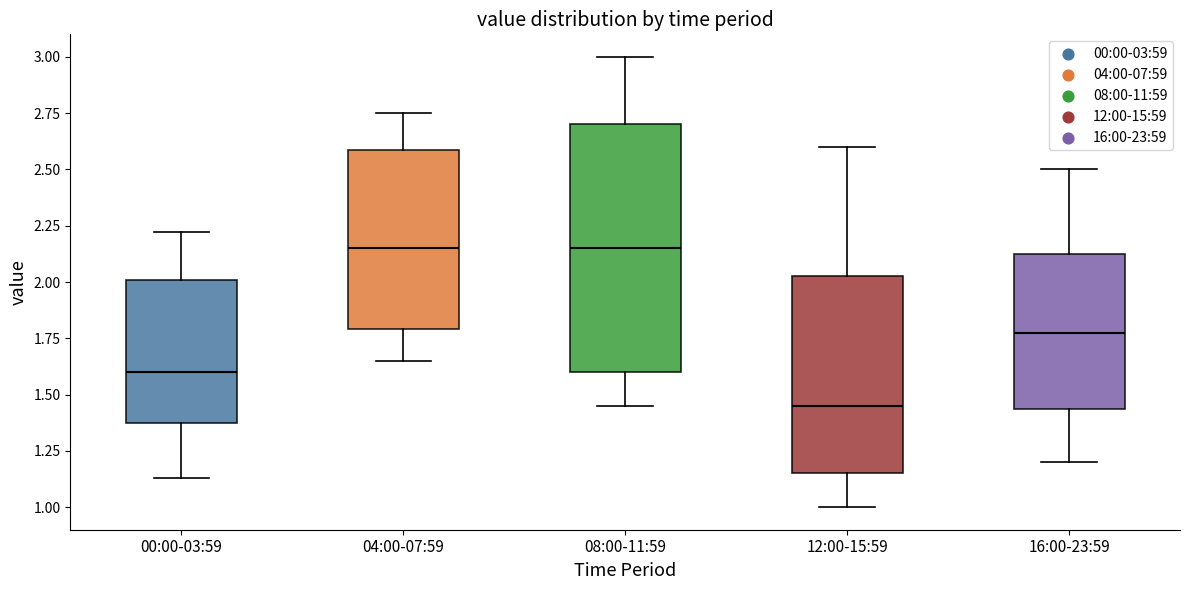

Reading left to right, transcribe this box plot: for each box, give where its median line is, the range the box spans, and where its two whiskers end, as read against the y-axis. The values are not printed on the chart, so give them approximately, as read against the axis.

00:00-03:59: median 1.60, box 1.40 to 2.00, whiskers 1.15 to 2.20
04:00-07:59: median 2.15, box 1.80 to 2.60, whiskers 1.65 to 2.75
08:00-11:59: median 2.15, box 1.60 to 2.70, whiskers 1.45 to 3.00
12:00-15:59: median 1.45, box 1.15 to 2.05, whiskers 1.00 to 2.60
16:00-23:59: median 1.80, box 1.45 to 2.15, whiskers 1.20 to 2.50